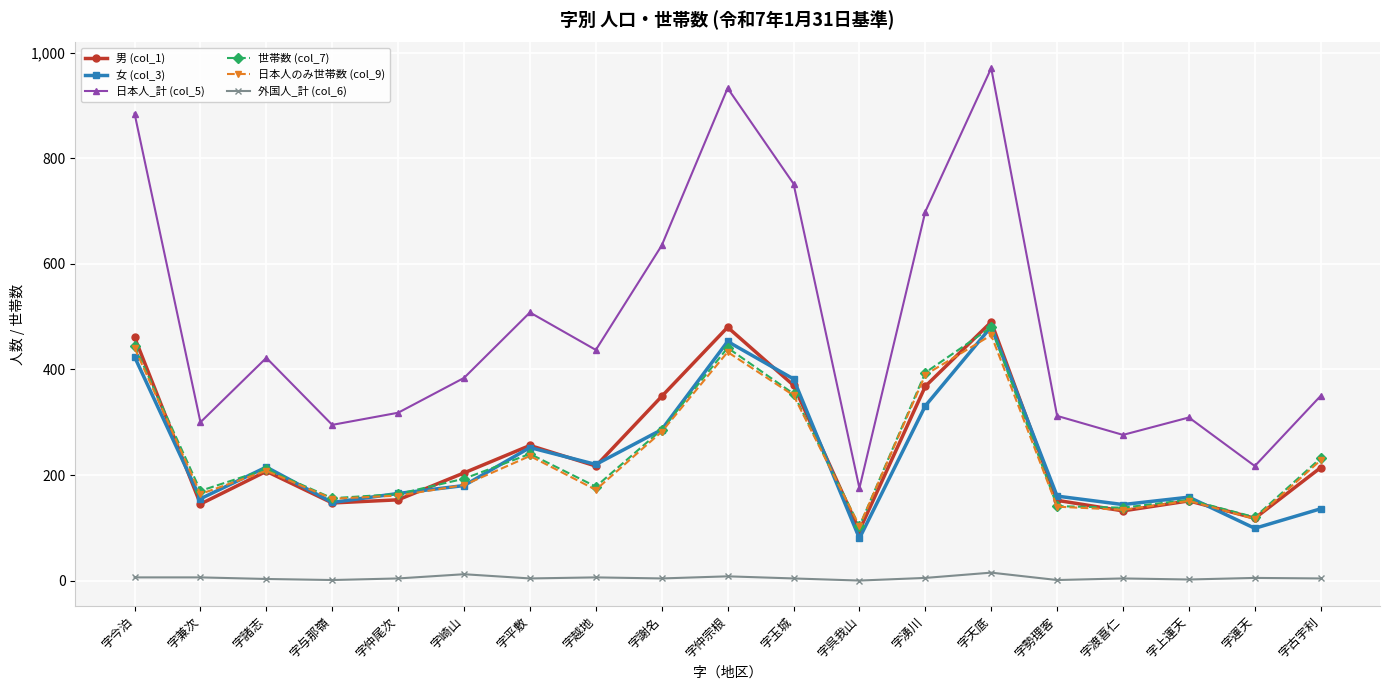

Which series ends up on top after the final intersection of 日本人のみ世帯数 (col_9) and 女 (col_3)?

日本人のみ世帯数 (col_9)